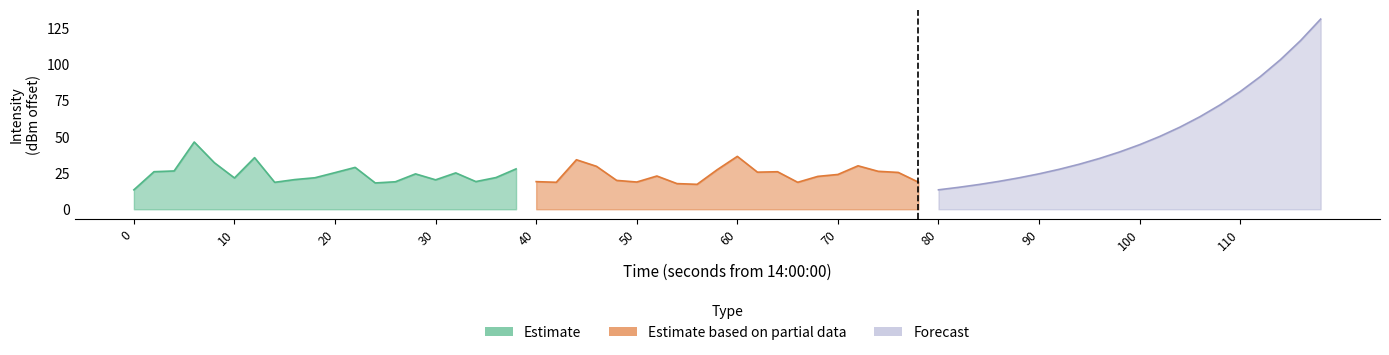

How many lines are shown in the chart?

3